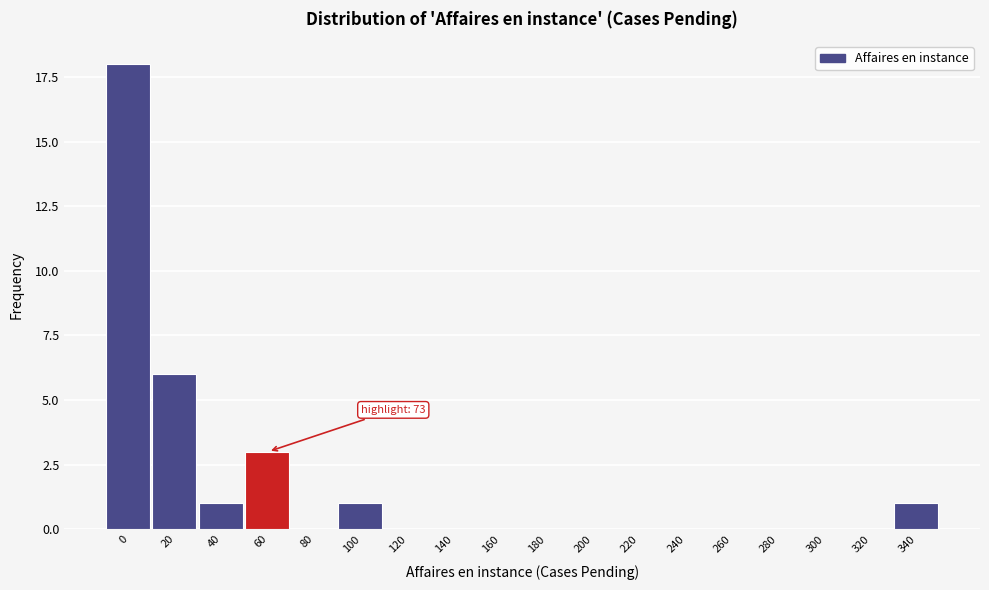

Reading right to left, extract all data points from this chart.

340=1	320=0	300=0	280=0	260=0	240=0	220=0	200=0	180=0	160=0	140=0	120=0	100=1	80=0	60=3	40=1	20=6	0=18